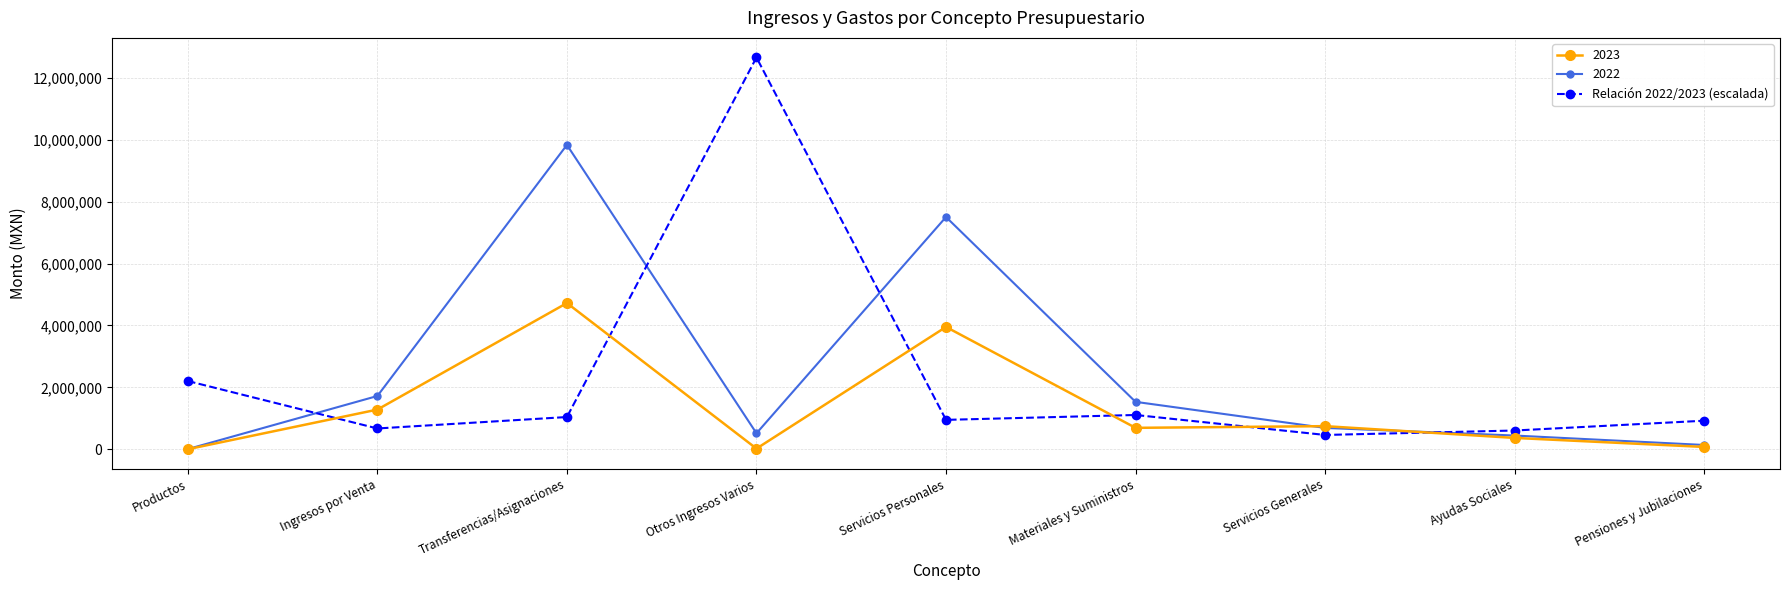

How many categories are shown in the chart?

9